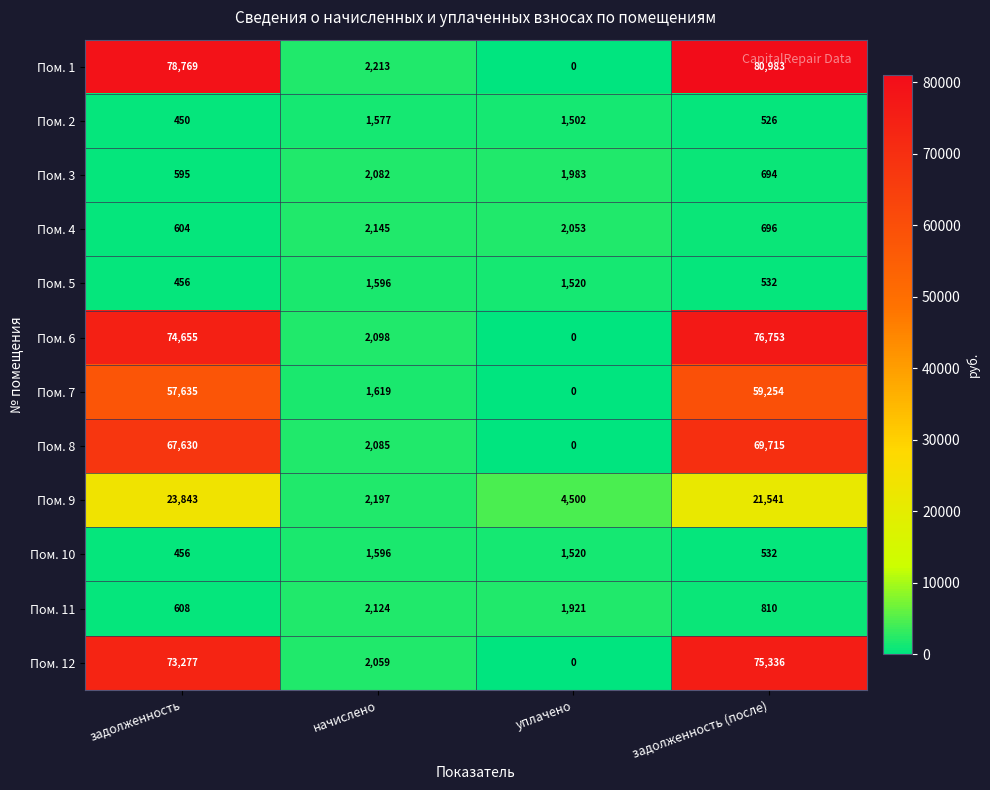

What is the difference between the maximum and minimum values in the Пом. 9 series?

21646